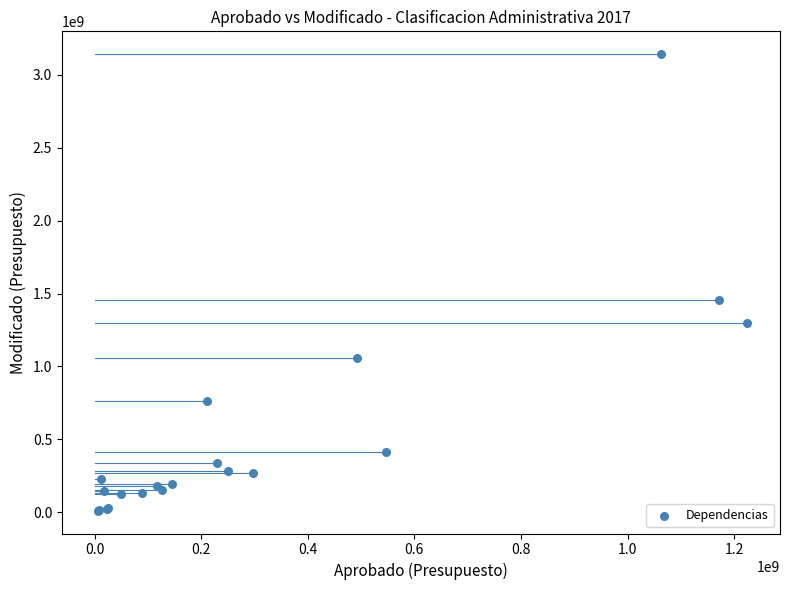

What Y value in the scatter plot is closest to 1576280039?

1456853236.2